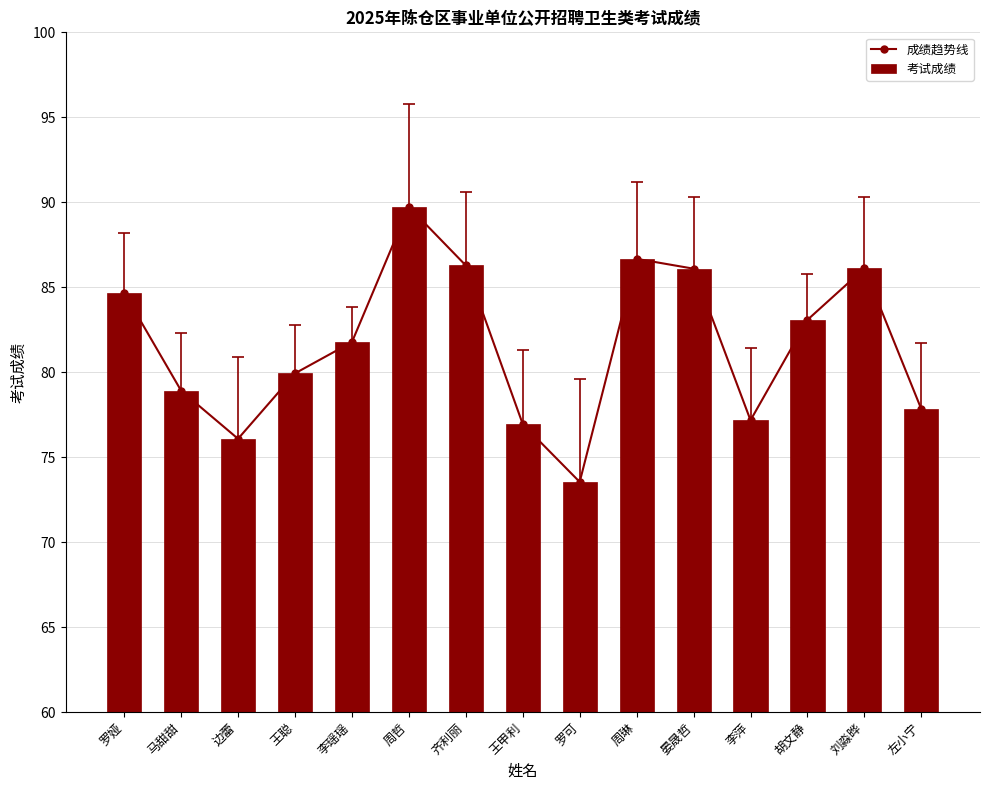

What is the smallest value displayed?

73.5